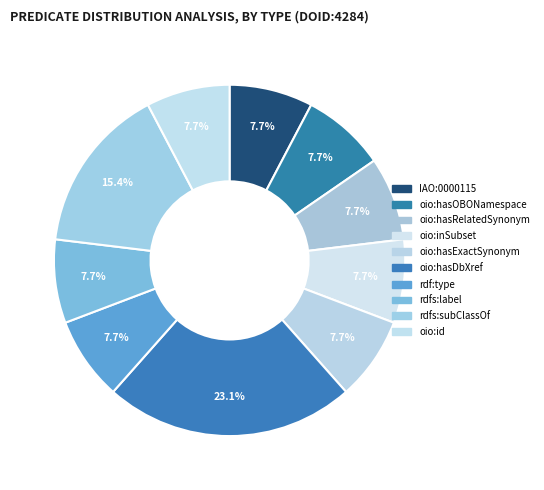

What is the ratio of the value at oio:hasExactSynonym to the value at oio:hasDbXref?

0.3